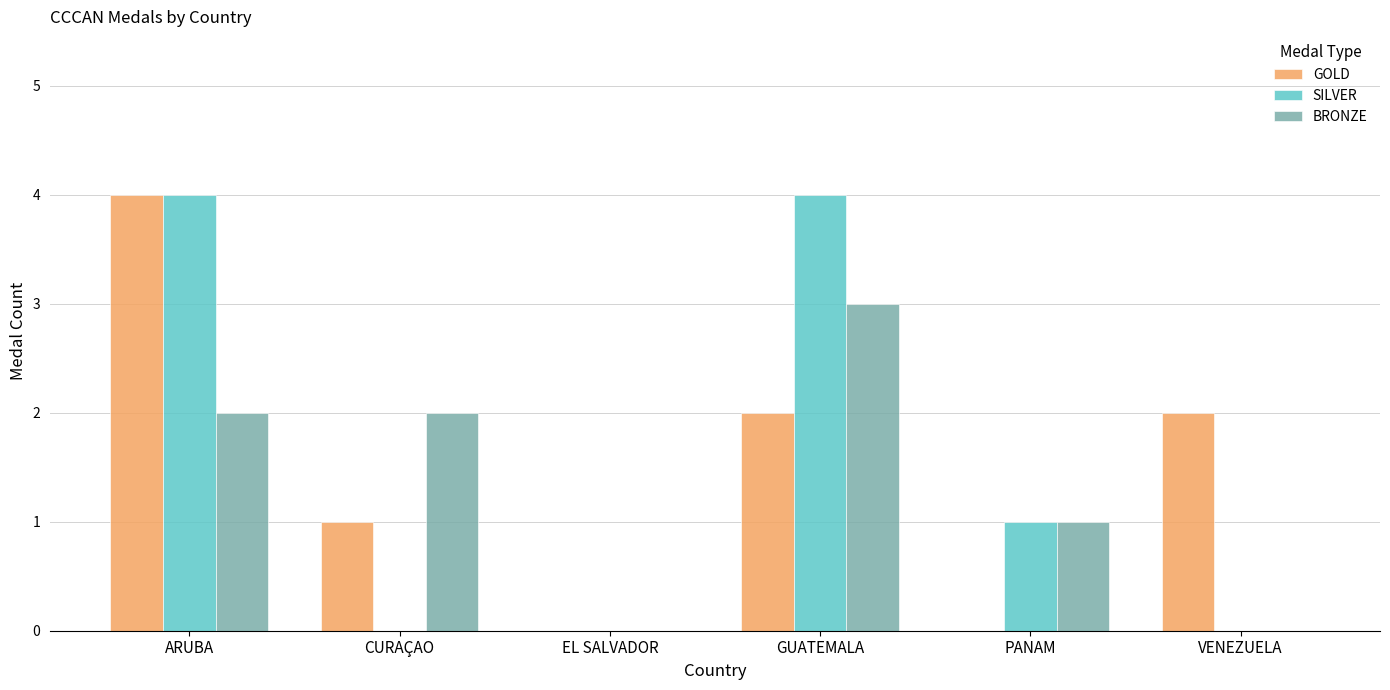

Between CURAÇAO and VENEZUELA, which series saw the biggest shift?

BRONZE